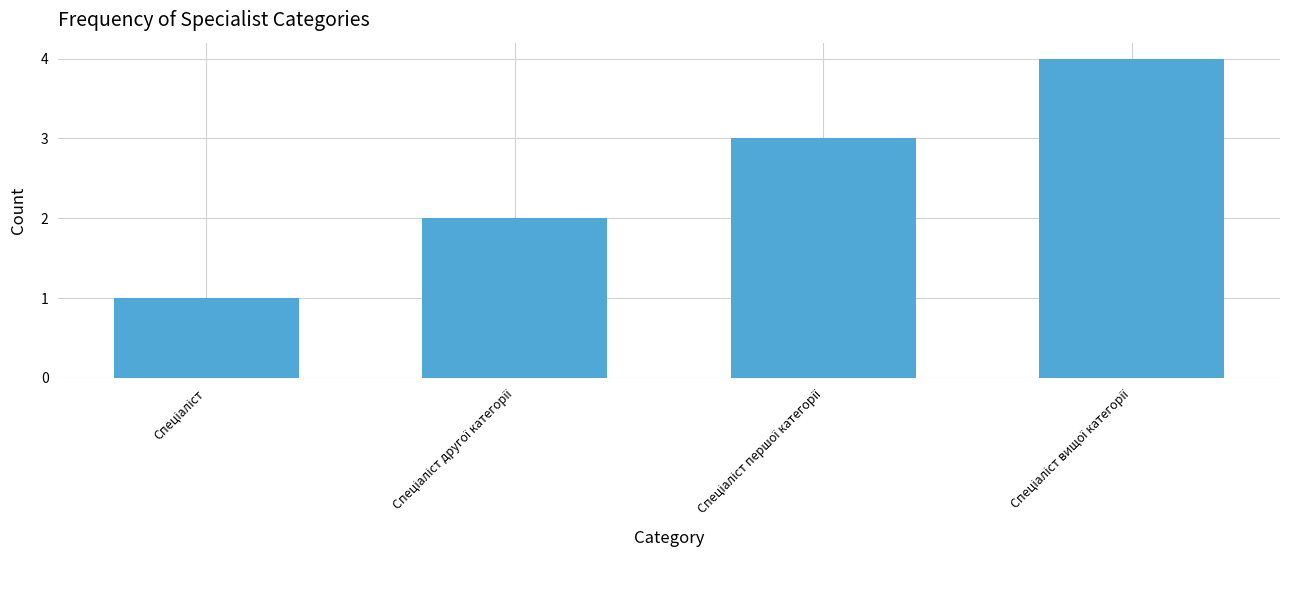

Are the bars horizontal?

No